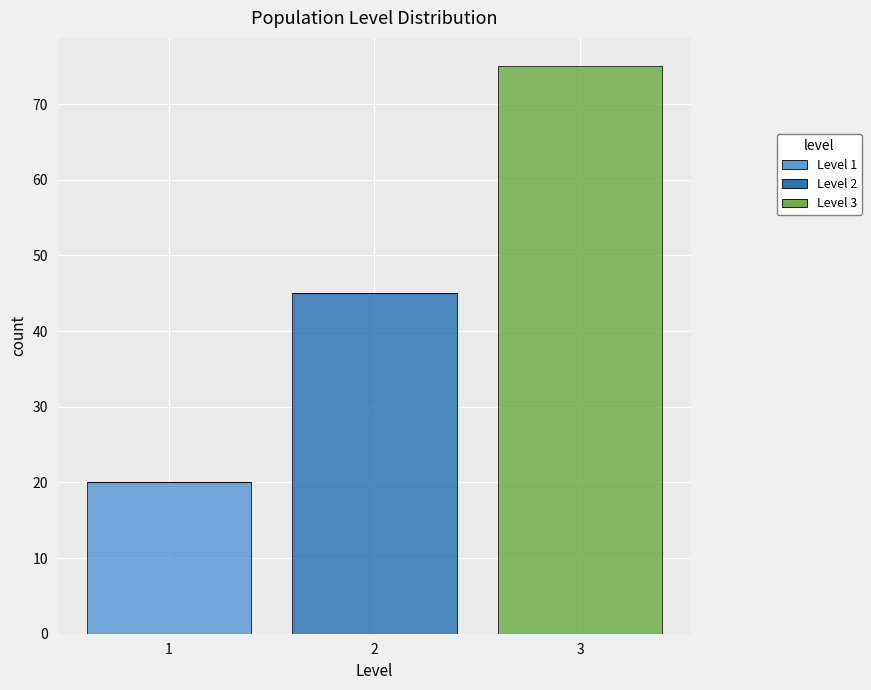

Which range on the x-axis has the tallest stacked bar (by total height)?

2.5 to 3.5